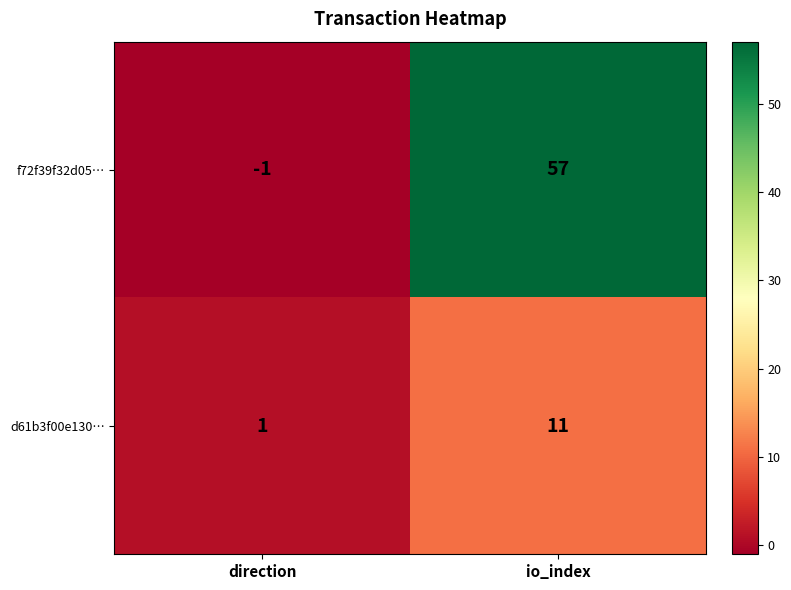

At how many categories does at least one series exceed 50?

1